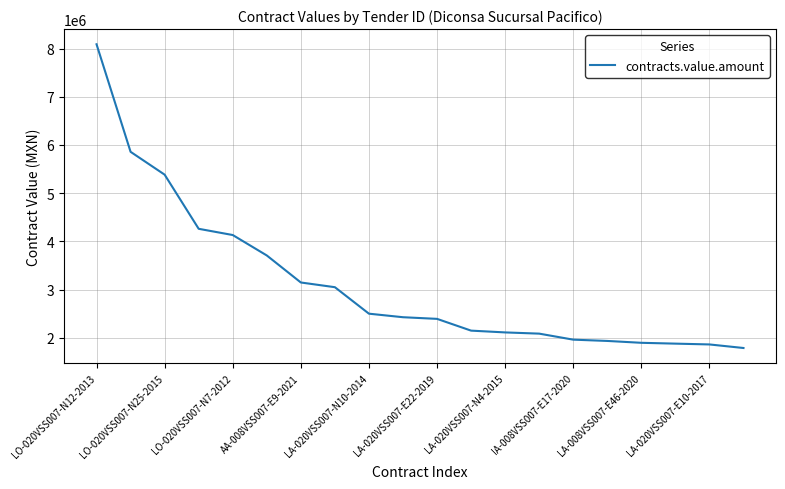

What is the minimum value shown in the chart?

1787896.5